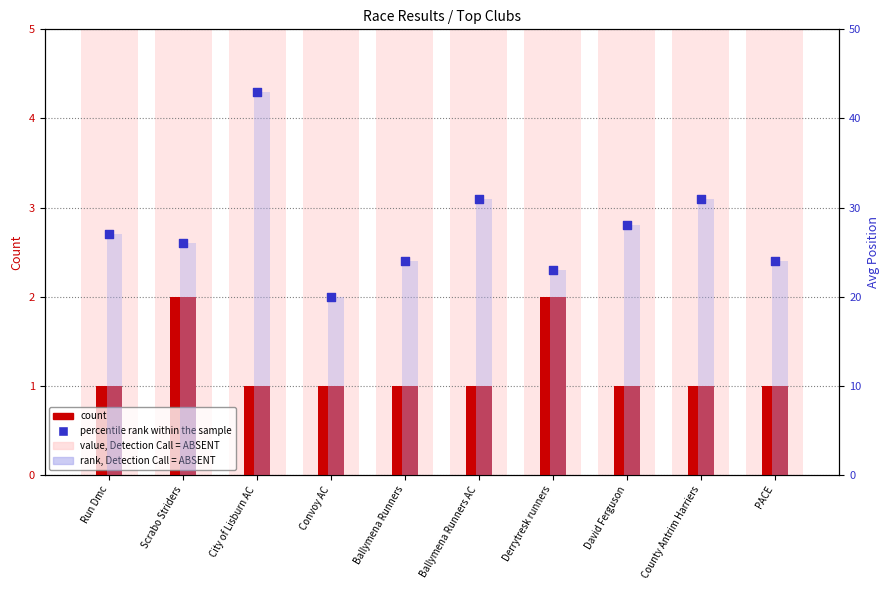

Which series has the largest total across all categories?

rank, Detection Call = ABSENT